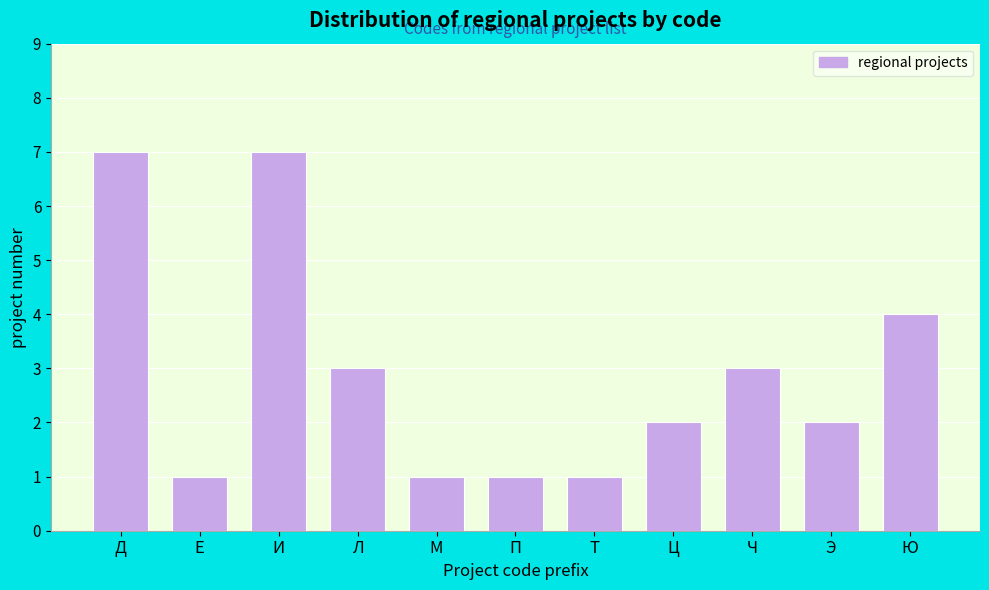

Reading left to right, list all the values displayed in this chart.

7	1	7	3	1	1	1	2	3	2	4